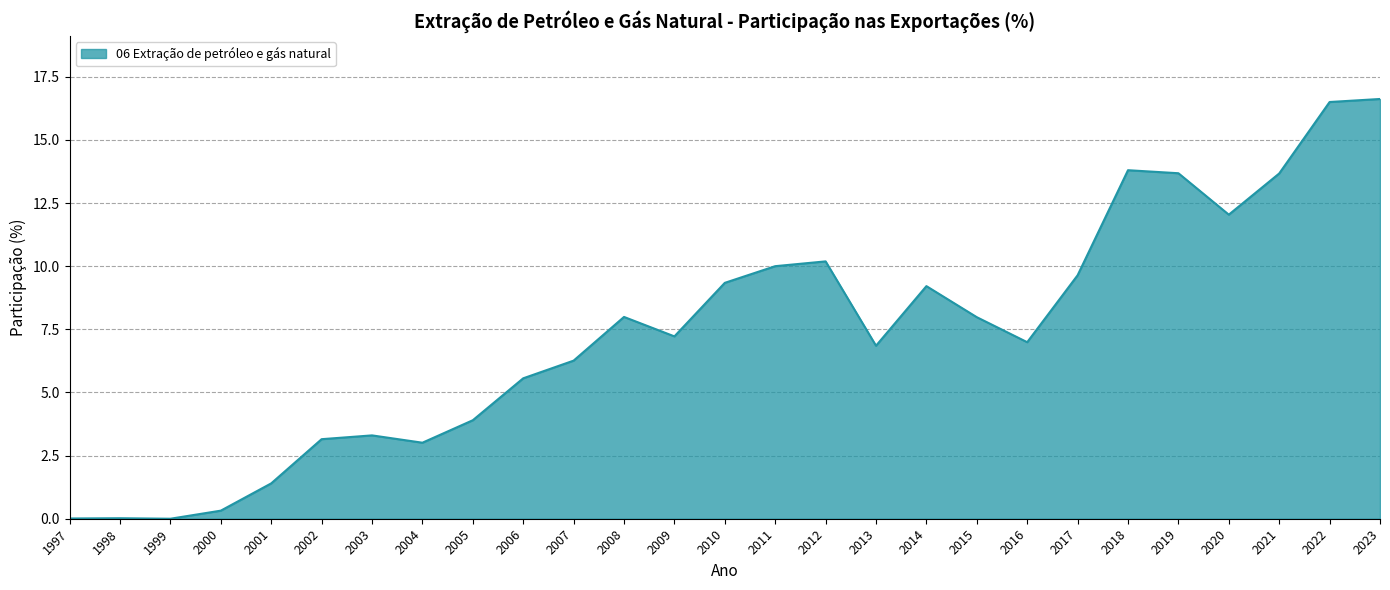

What is the difference between the maximum and second lowest values?

16.6